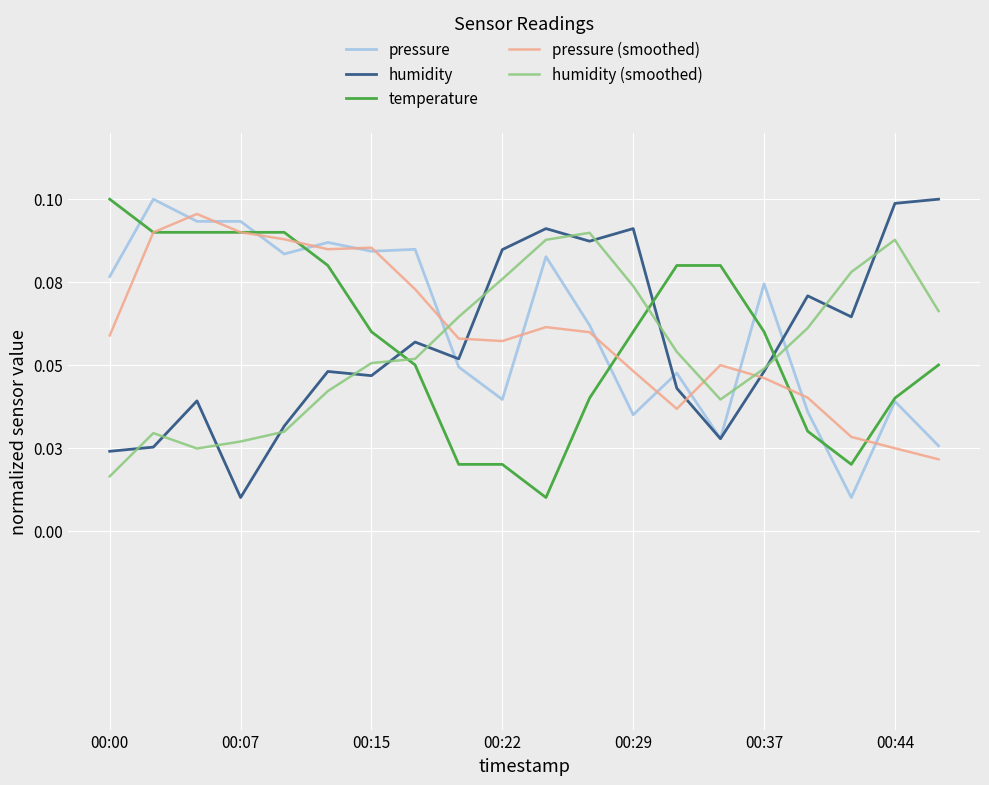

What is the value of the humidity (smoothed) point at the 18th from the left?

0.1